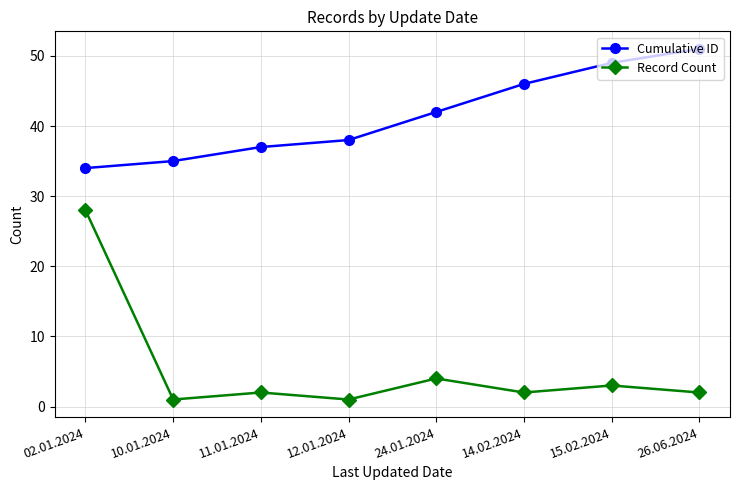

At how many categories does at least one series exceed 28?

8